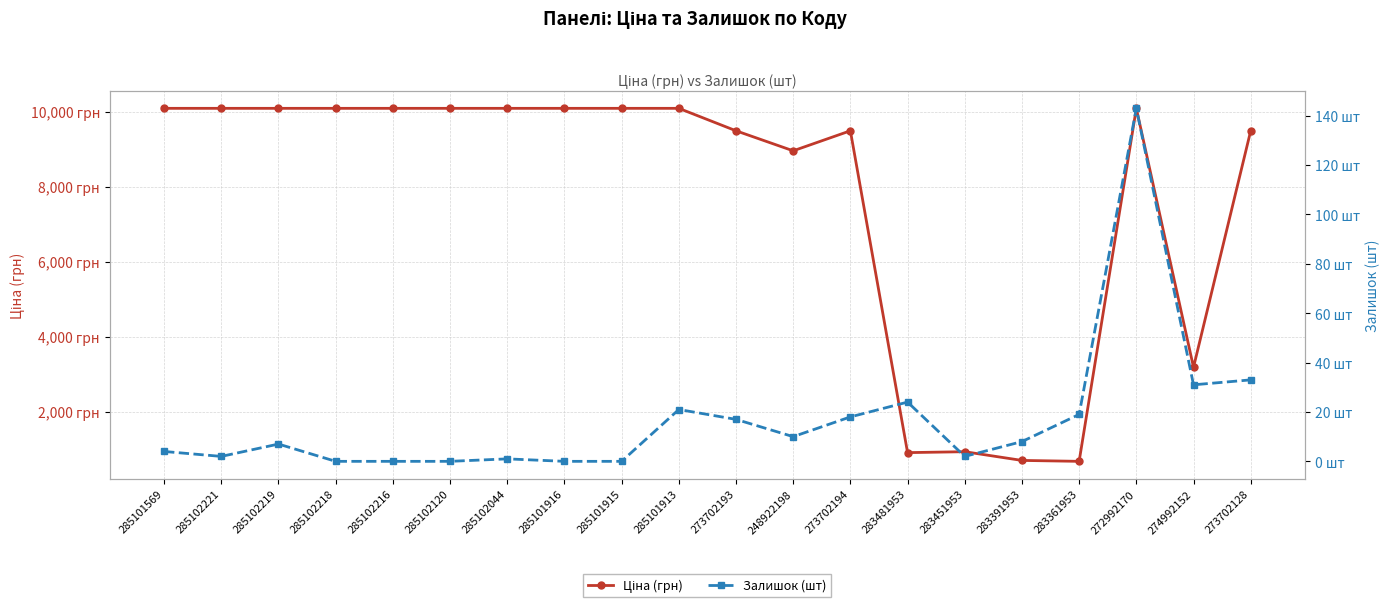

Is it true that Залишок (шт) equals 3.3 at 283451953?

False